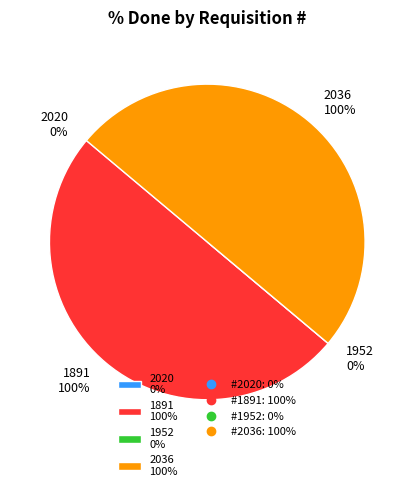

Combined, do 2020 and 2036 account for over 50%?

No